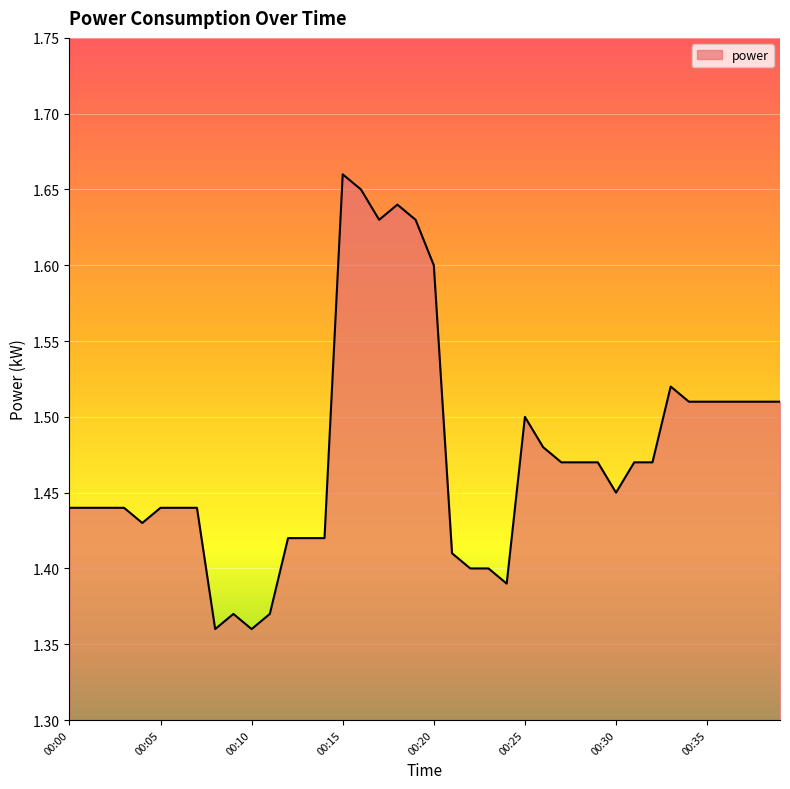

Rank the categories by value from lowest to highest.

00:08, 00:10, 00:09, 00:11, 00:24, 00:22, 00:23, 00:21, 00:12, 00:13, 00:14, 00:04, 00:00, 00:01, 00:02, 00:03, 00:05, 00:06, 00:07, 00:30, 00:27, 00:28, 00:29, 00:31, 00:32, 00:26, 00:25, 00:34, 00:35, 00:36, 00:37, 00:38, 00:39, 00:33, 00:20, 00:17, 00:19, 00:18, 00:16, 00:15